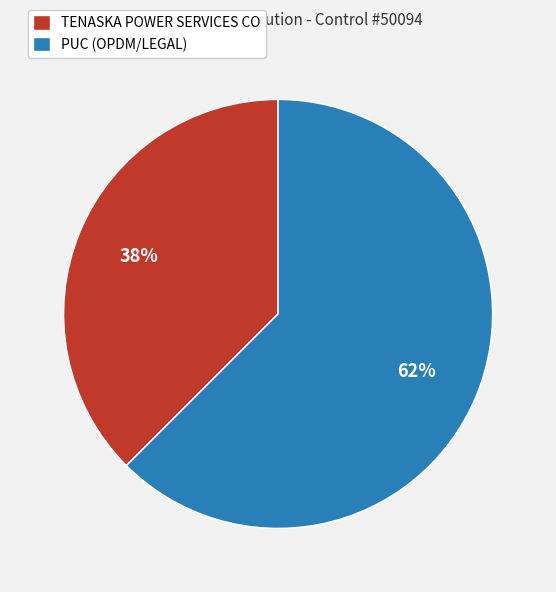

Does PUC (OPDM/LEGAL) represent more than half of the total?

Yes